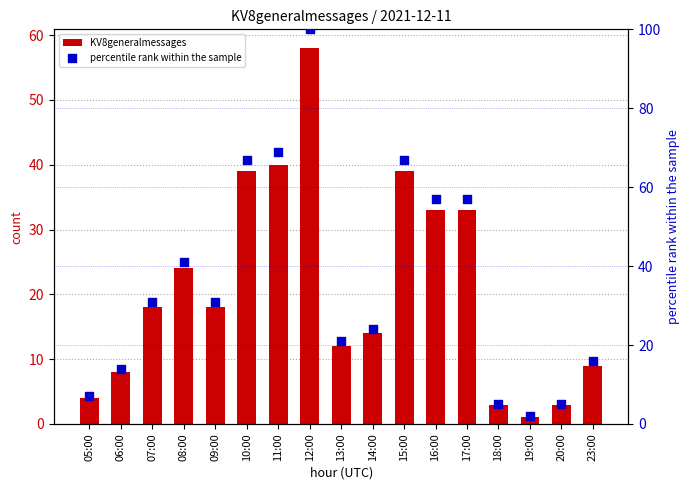

At how many categories does at least one series exceed 70?

1